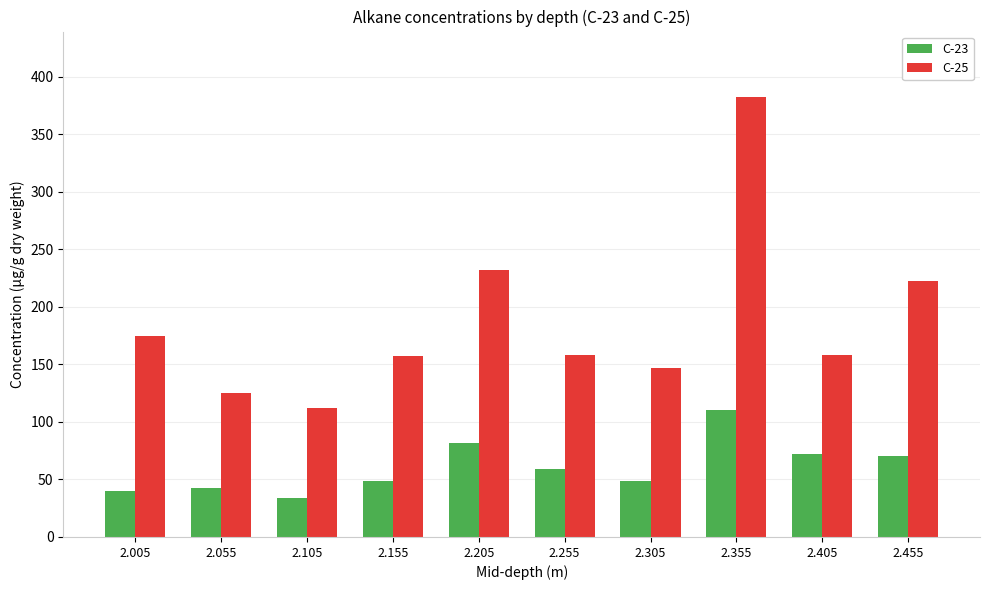

What is the total value across all series at 2.055?

167.0